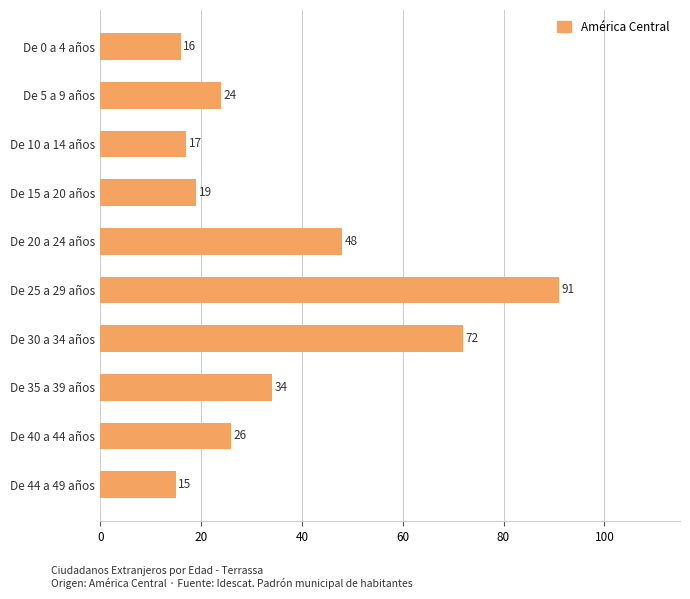

List the labels in order of value, largest first.

De 25 a 29 años, De 30 a 34 años, De 20 a 24 años, De 35 a 39 años, De 40 a 44 años, De 5 a 9 años, De 15 a 20 años, De 10 a 14 años, De 0 a 4 años, De 44 a 49 años